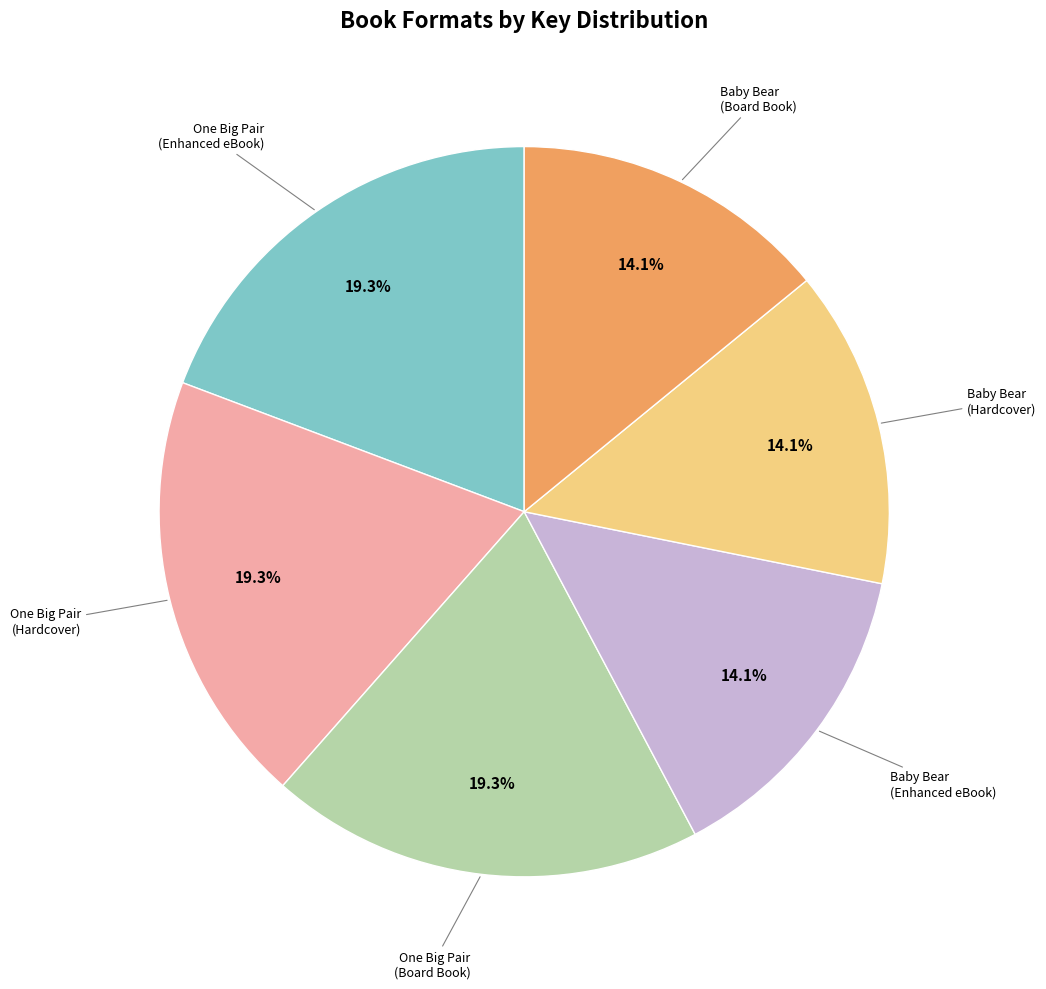

Is there any slice that represents more than half of the pie?

No